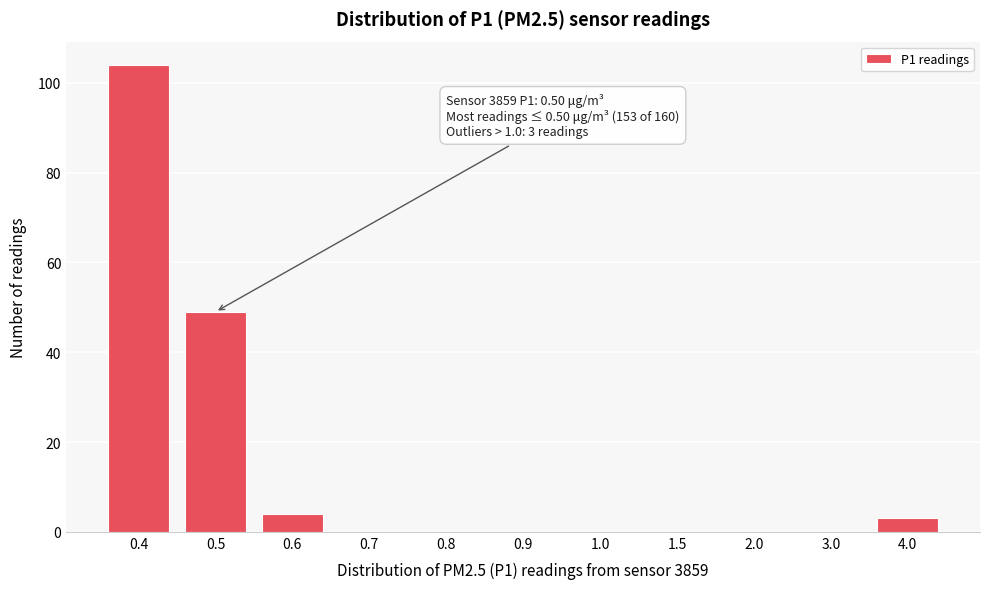

Reading right to left, extract all data points from this chart.

4.0=3	3.0=0	2.0=0	1.5=0	1.0=0	0.9=0	0.8=0	0.7=0	0.6=4	0.5=49	0.4=104